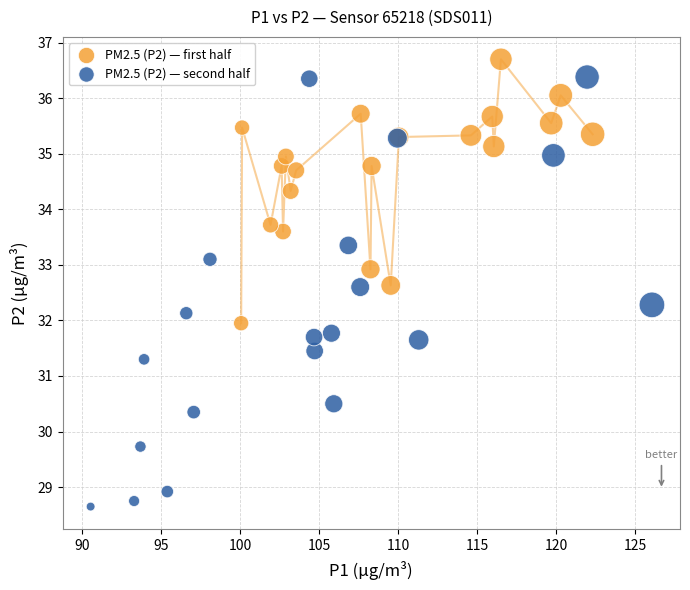

Which series has the largest Y range (max minus min)?

PM2.5 (P2) — second half